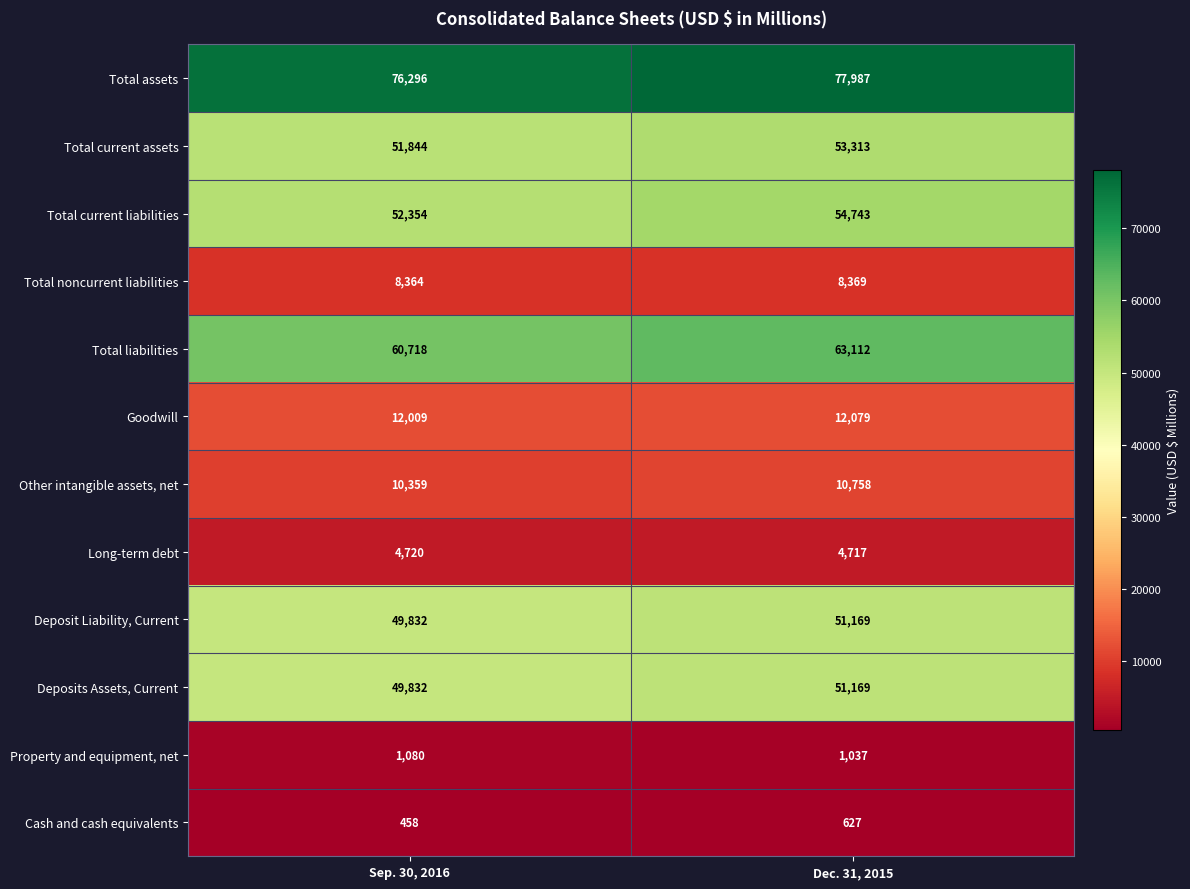

List the labels in order of Total current liabilities value, largest first.

Dec. 31, 2015, Sep. 30, 2016